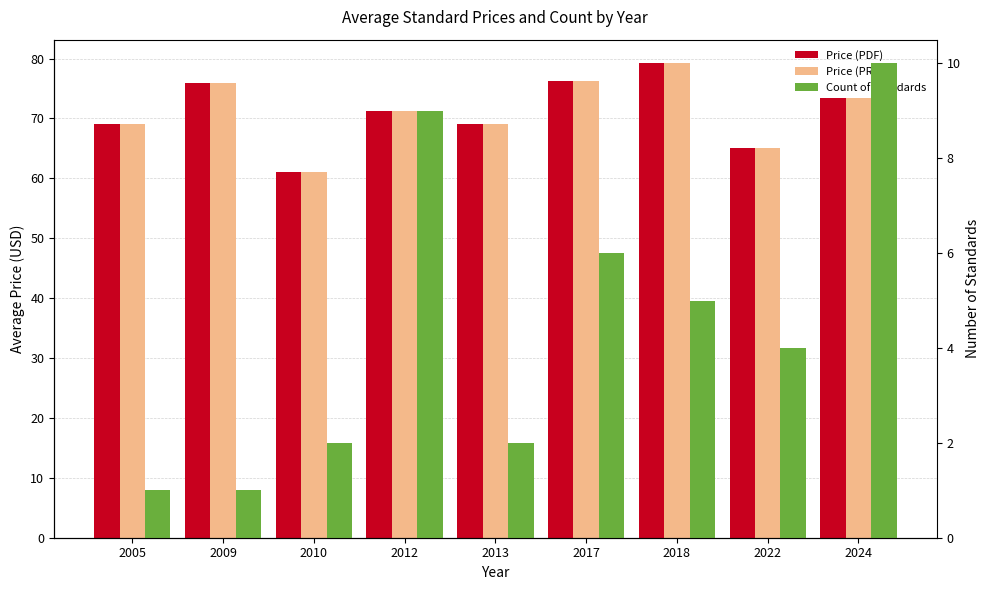

Which has a higher value, 2009 or 2005?

2009